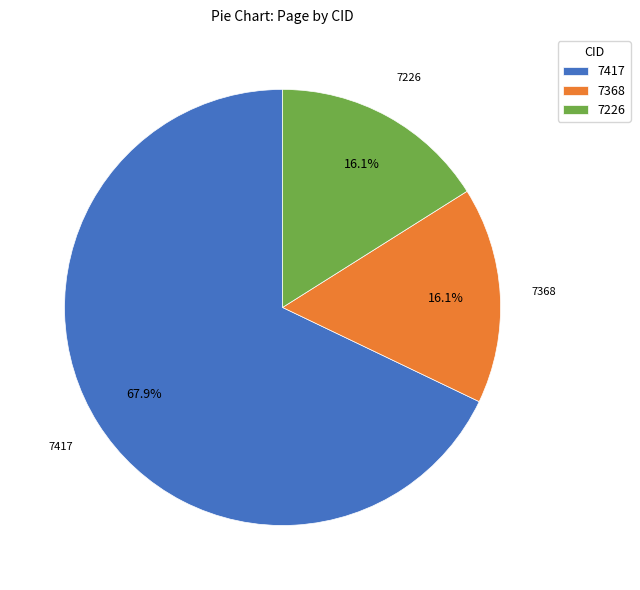

What is the ratio of the value at 7417 to the value at 7226?

4.2